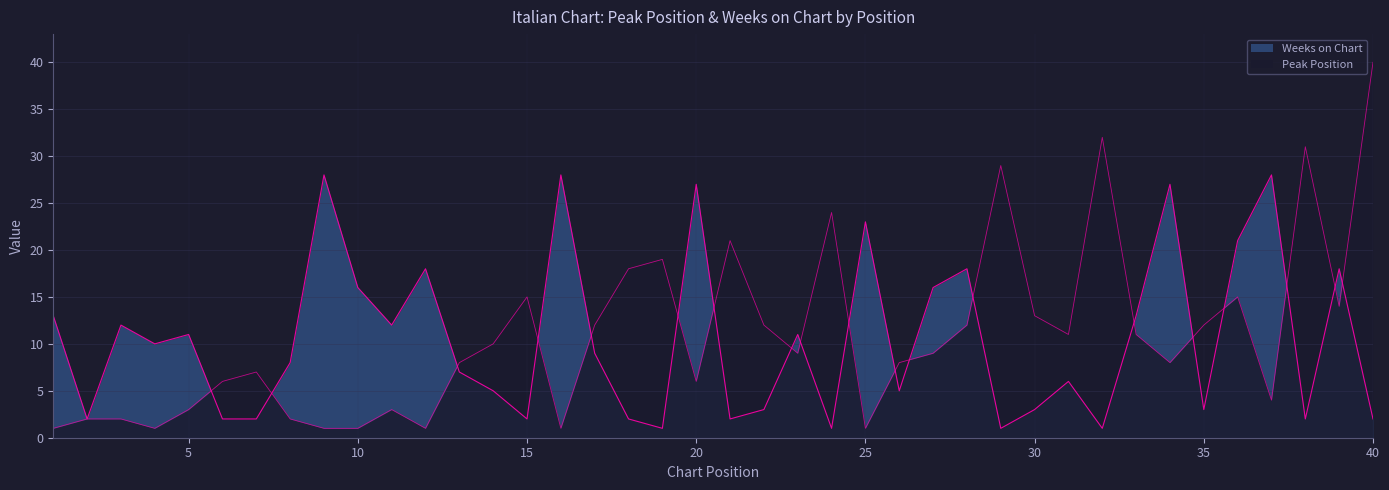

What is the maximum value for Weeks on Chart?

28